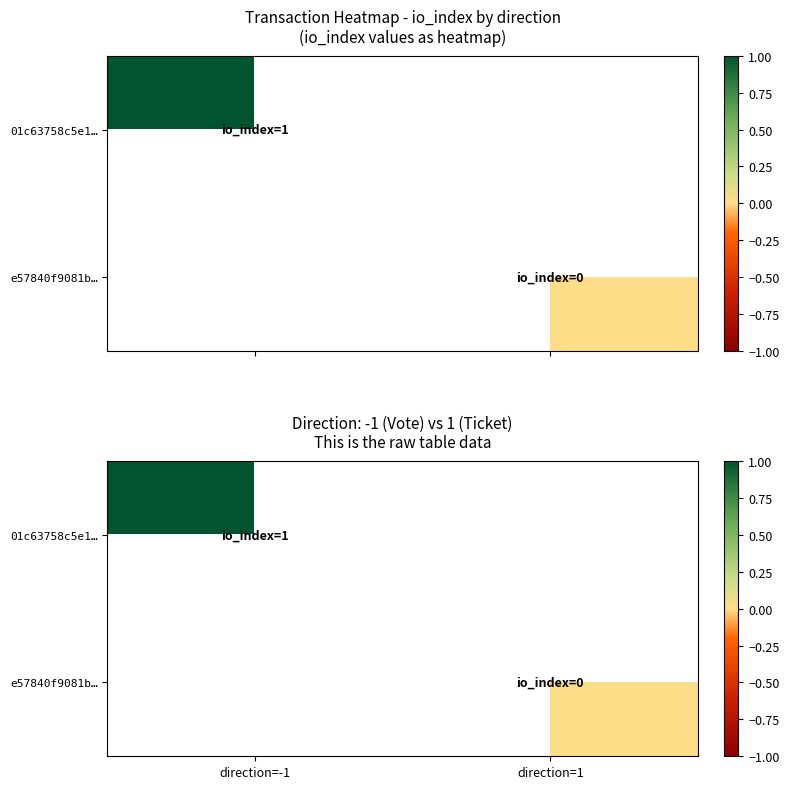

Rank the series at direction=-1 from highest to lowest value.

01c63758c5e1…, e57840f9081b…